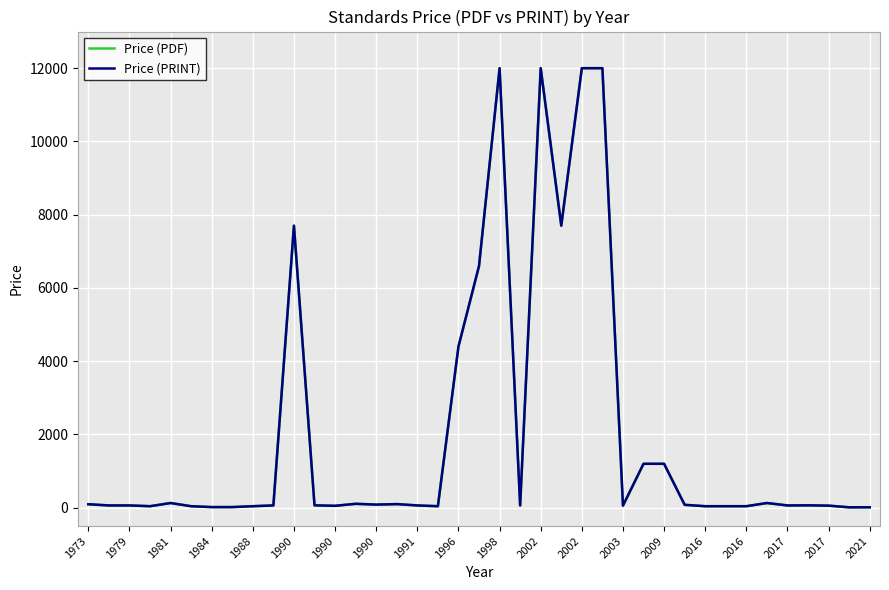

True or false: Price (PRINT) and Price (PDF) intersect in this chart.

False